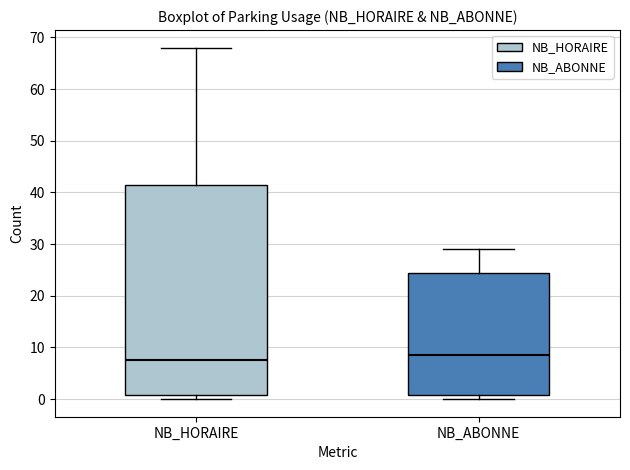

Reading left to right, transcribe this box plot: for each box, give where its median line is, the range the box spans, and where its two whiskers end, as read against the y-axis. The values are not printed on the chart, so give them approximately, as read against the axis.

NB_HORAIRE: median 8, box 1 to 42, whiskers 0 to 68
NB_ABONNE: median 9, box 1 to 25, whiskers 0 to 29